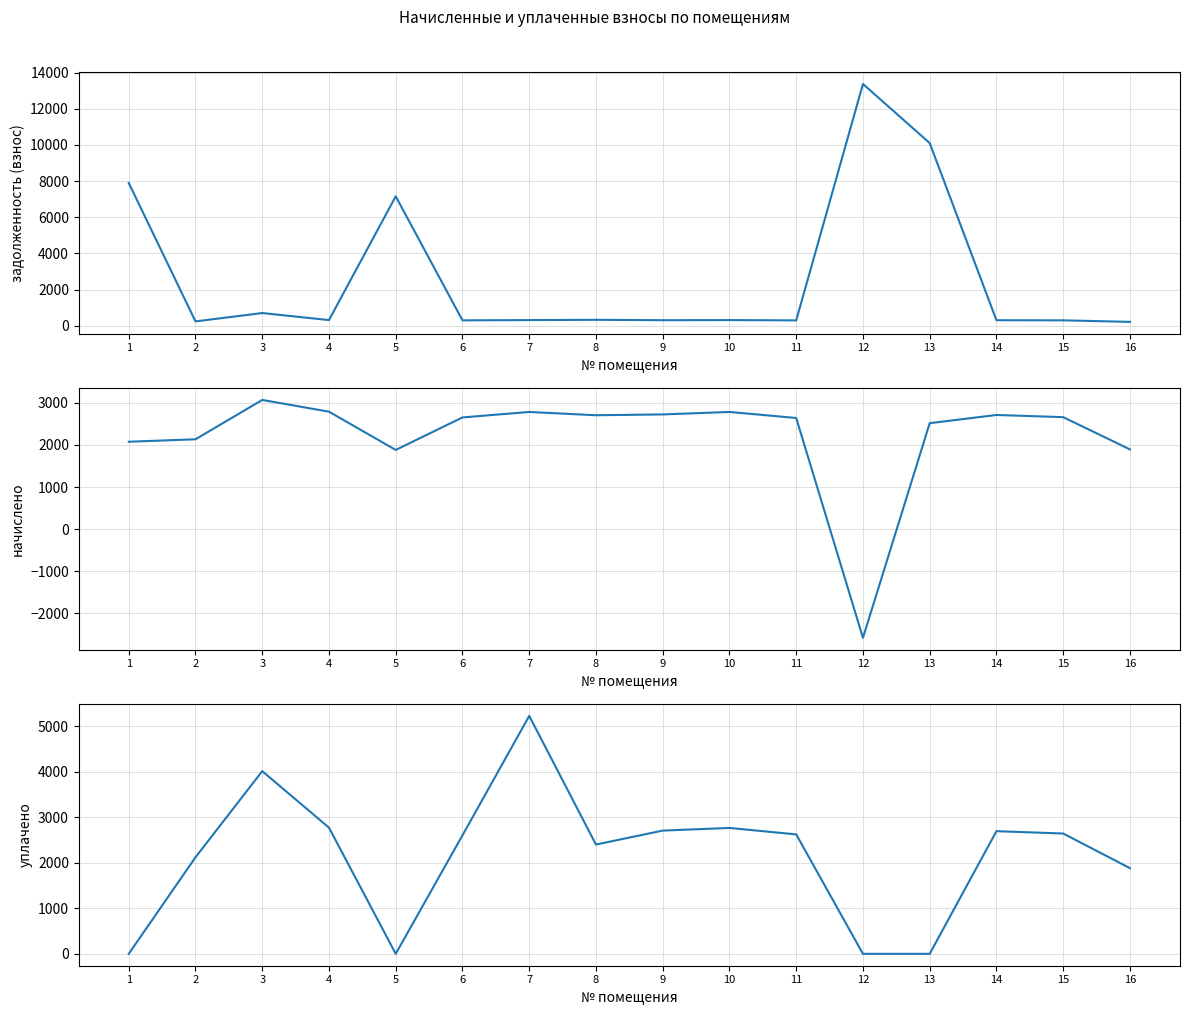

How many data points in уплачено are less than 2625?

8